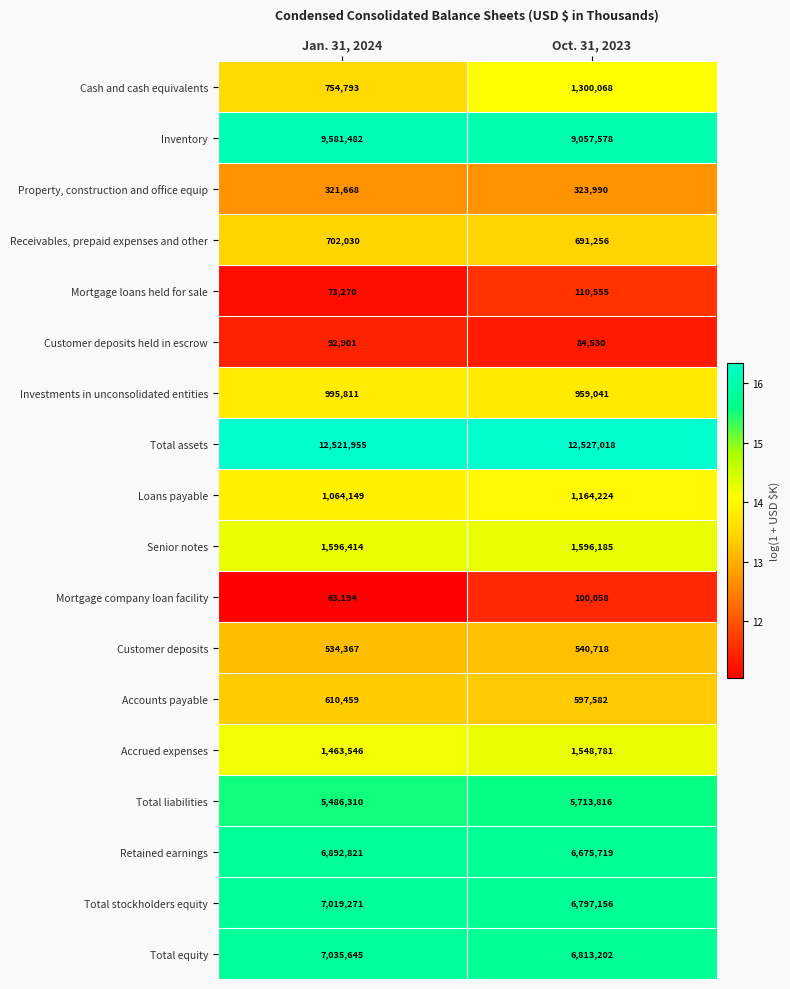

Which series has the widest spread of values?

Cash and cash equivalents